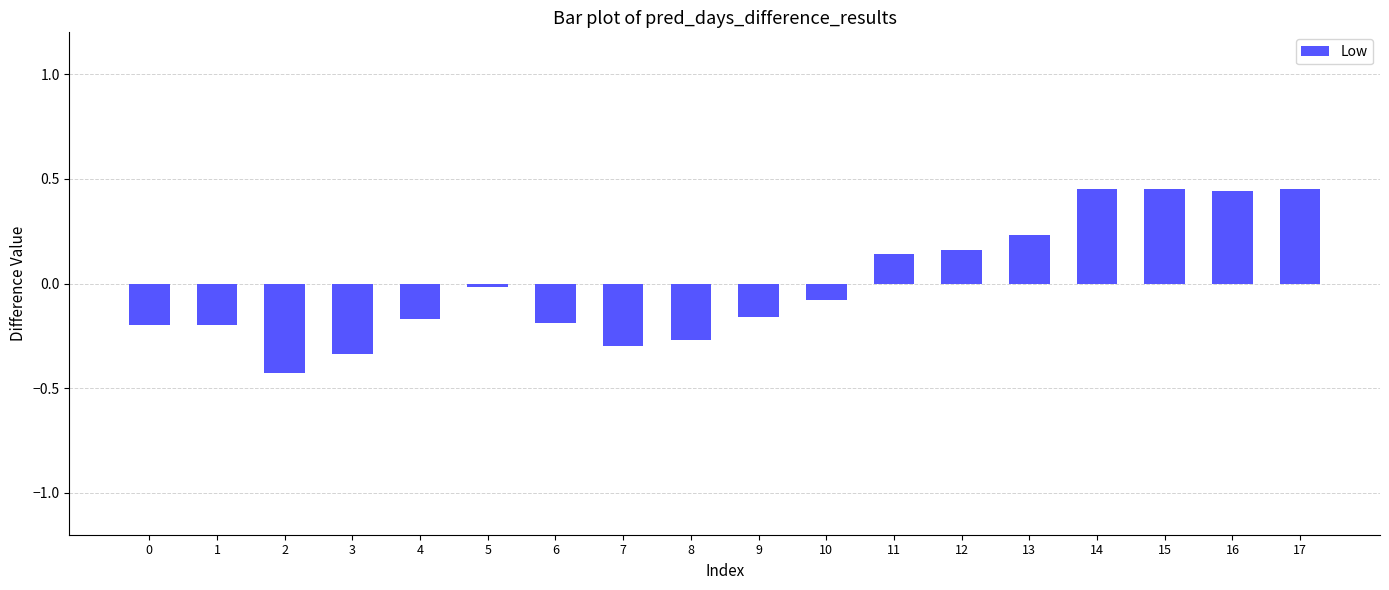

What is the change in value from 3 to 4?

+0.2